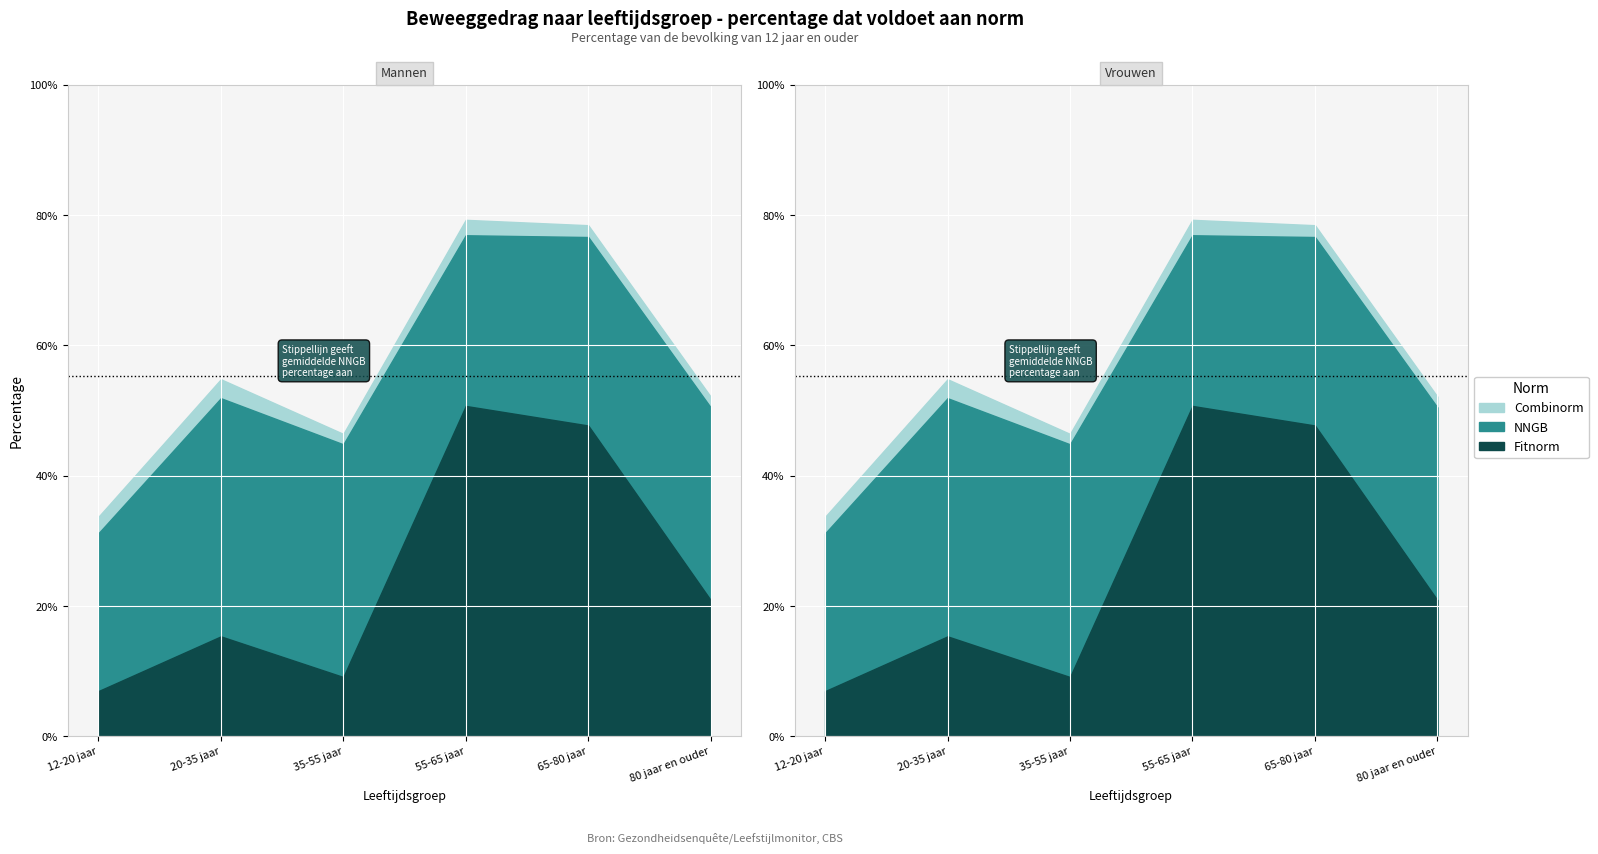

What is the total value across all series at 35-55 jaar?

100.3